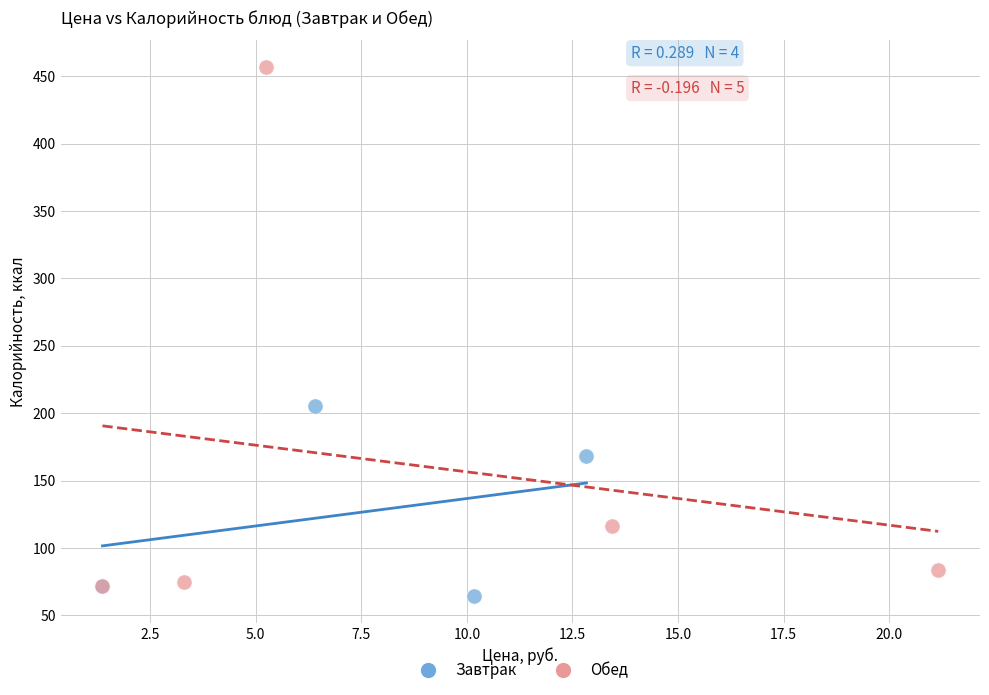

Which series reaches the maximum Y coordinate?

Обед